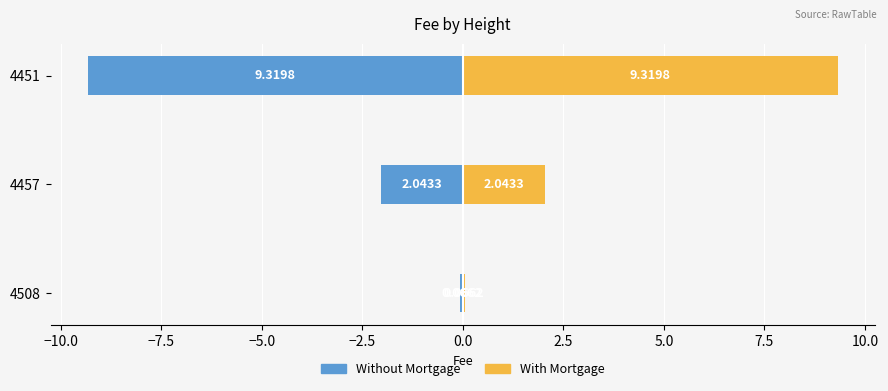

Between 4508 and 4457, which series saw the biggest shift?

Without Mortgage